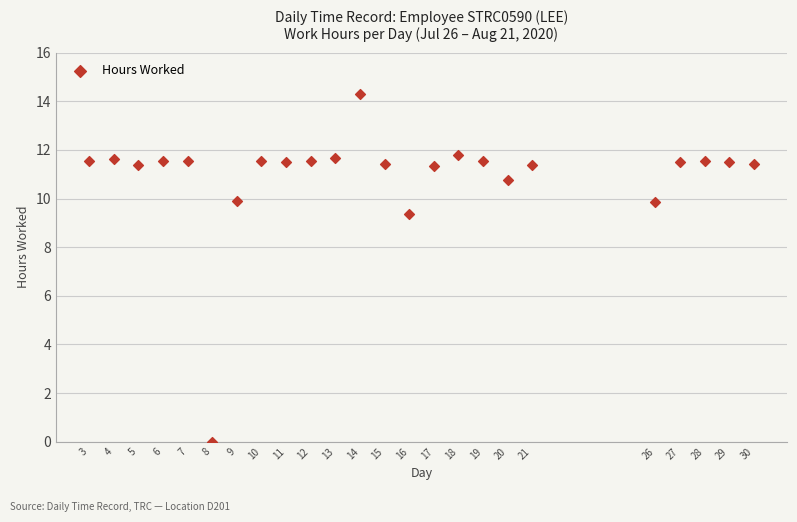

What Y value in the scatter plot is closest to 7?

9.4